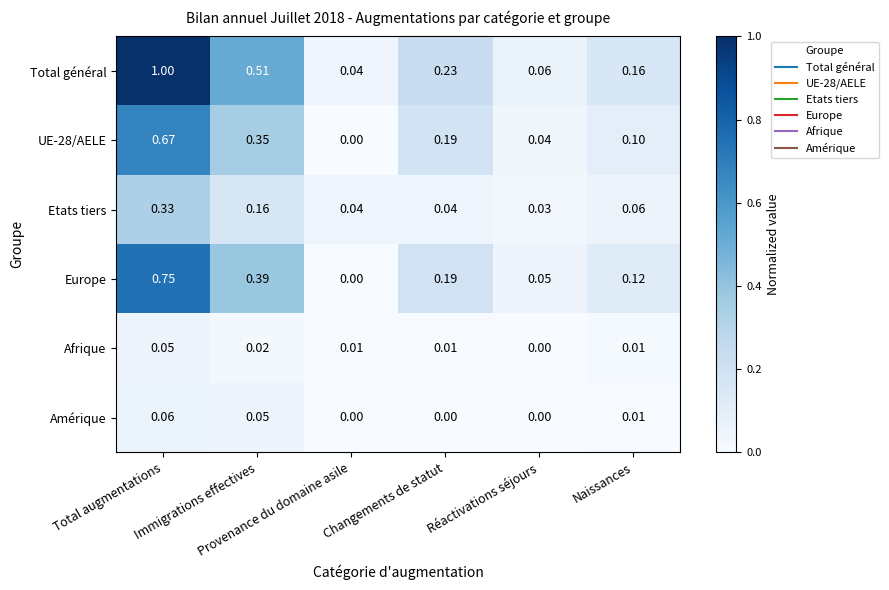

Which series has the largest total across all categories?

Total général